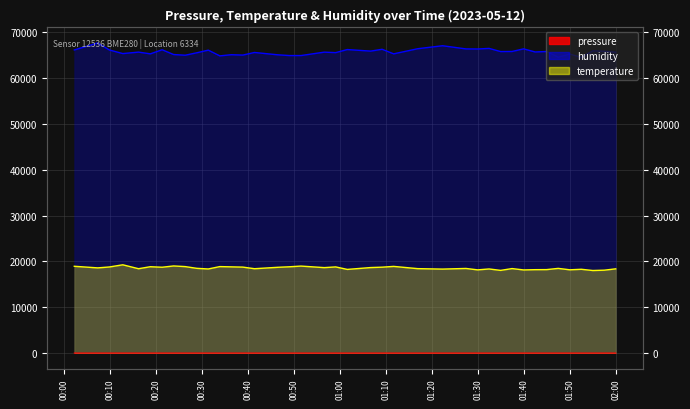

How many values in the temperature series exceed 18494?

19